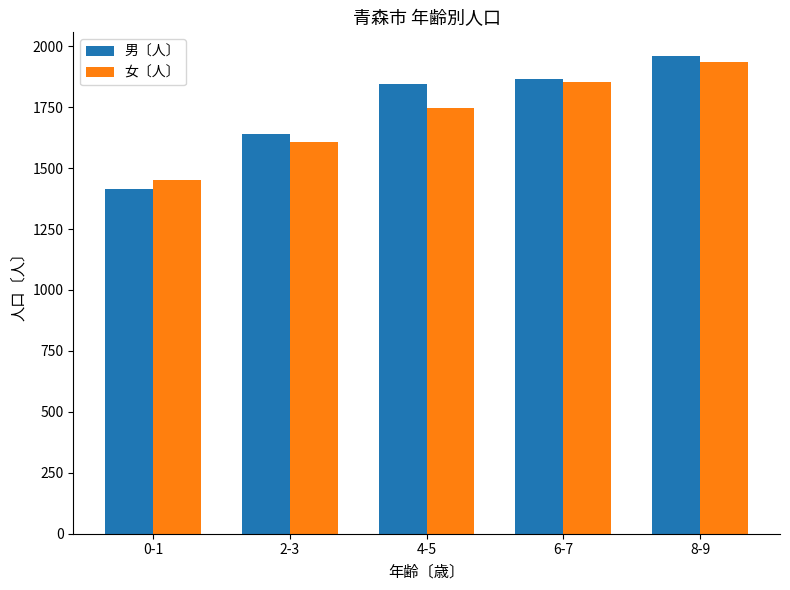

What is the greatest value displayed?

1959